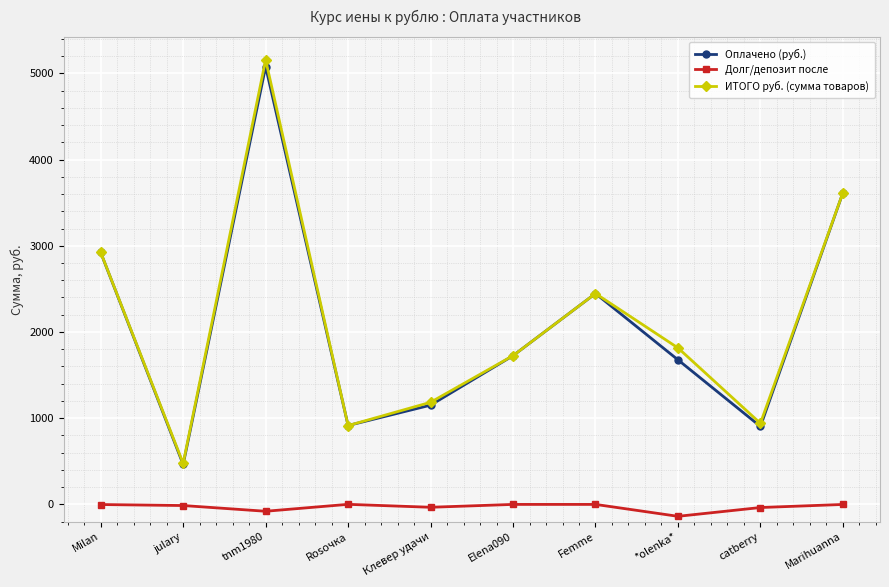

Between Клевер удачи and *olenka*, which series saw the biggest shift?

ИТОГО руб. (сумма товаров)